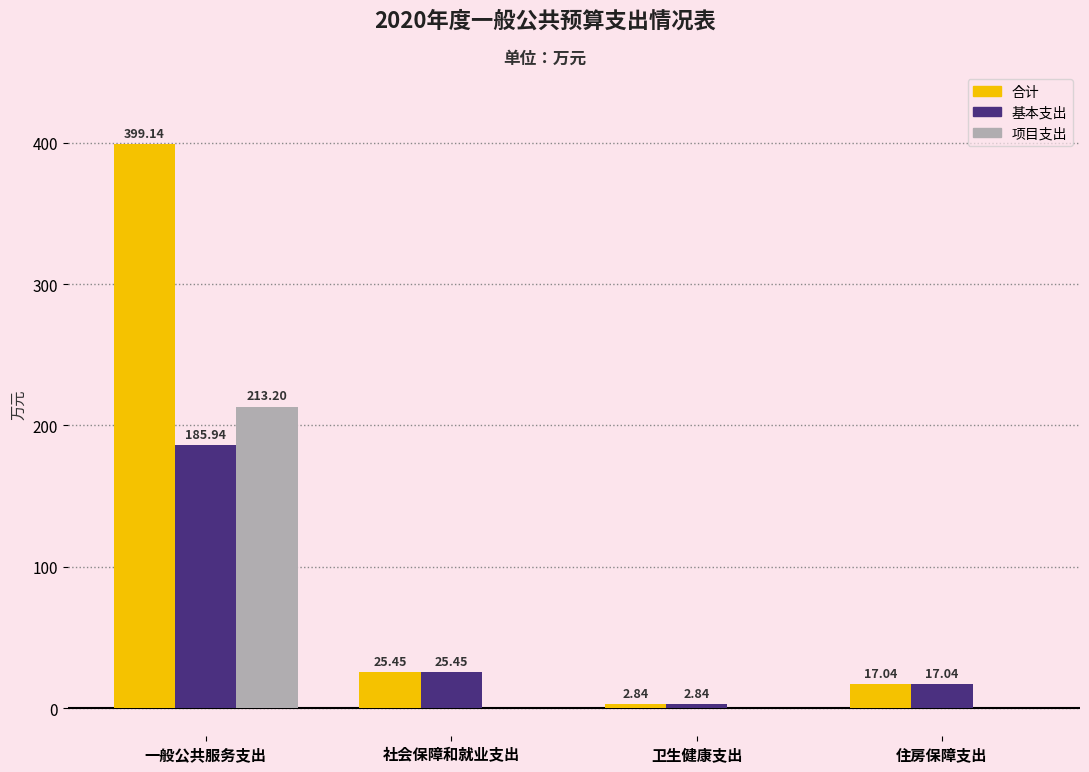

At which label does 合计 first exceed 25?

一般公共服务支出